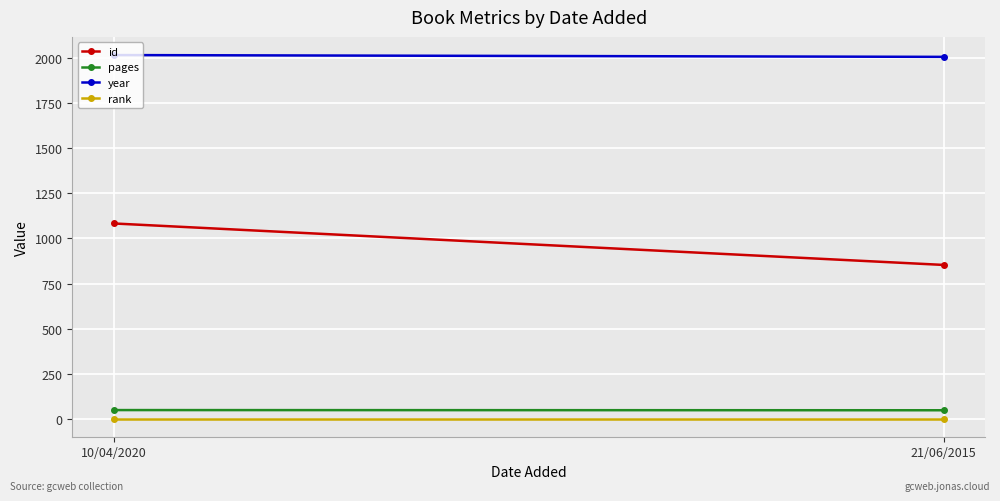

Which label corresponds to the smallest value in the chart?

10/04/2020